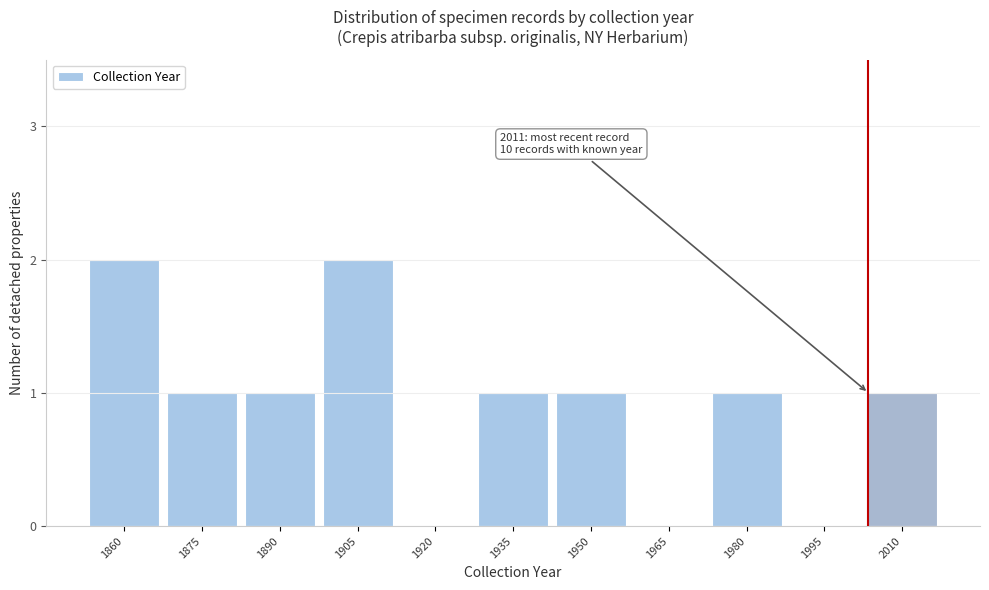

Reading left to right, what are all the values shown in this chart?

1860=2	1875=1	1890=1	1905=2	1920=0	1935=1	1950=1	1965=0	1980=1	1995=0	2010=1